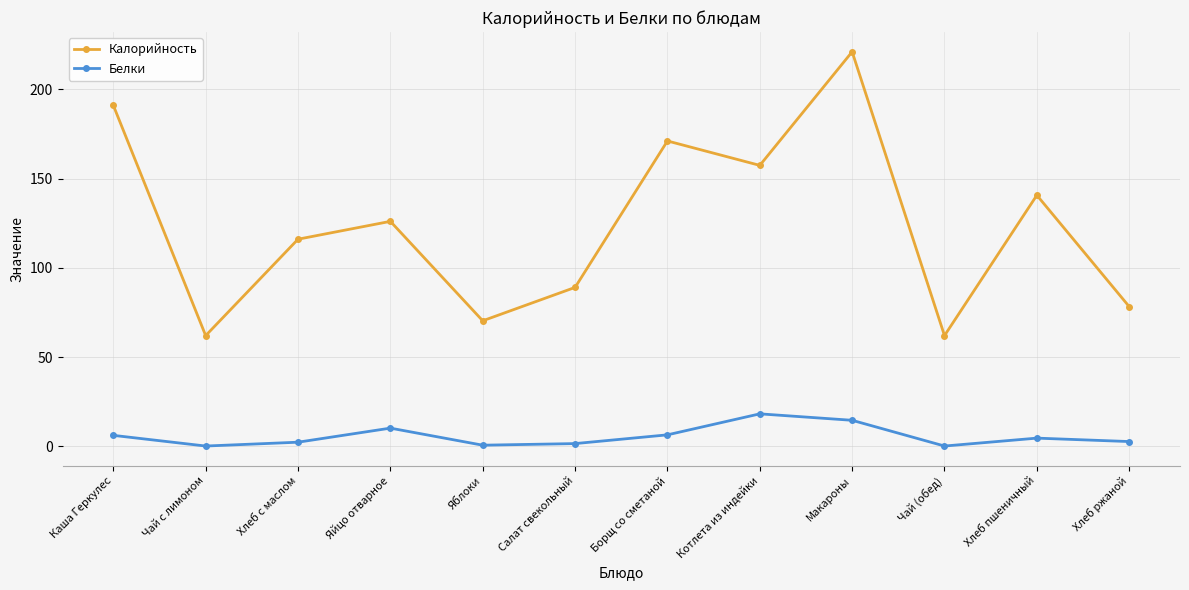

What is the difference between the highest and lowest values at Яйцо отварное?

115.8